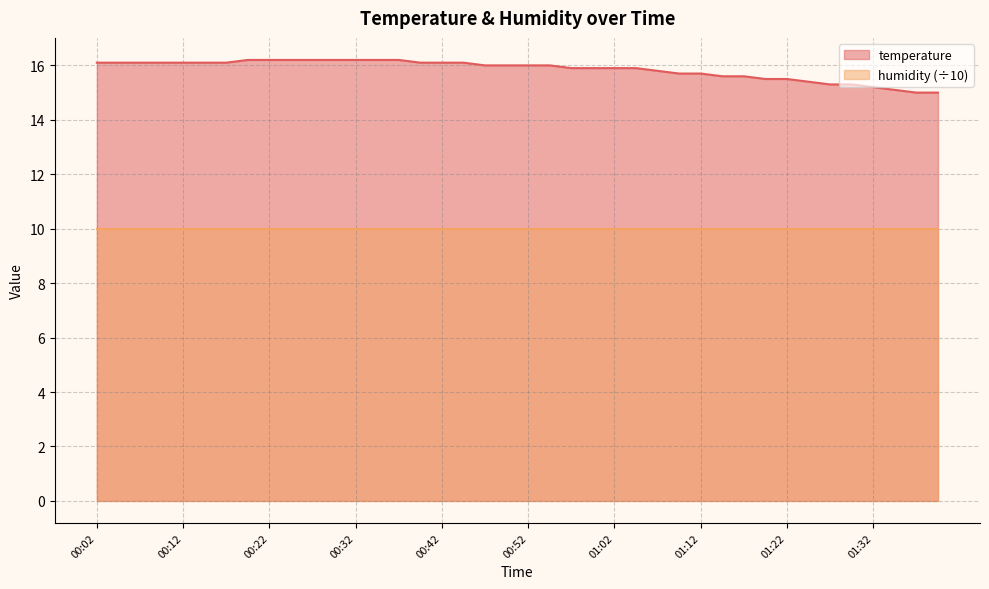

At which category does the chart reach its peak across all series?

00:19